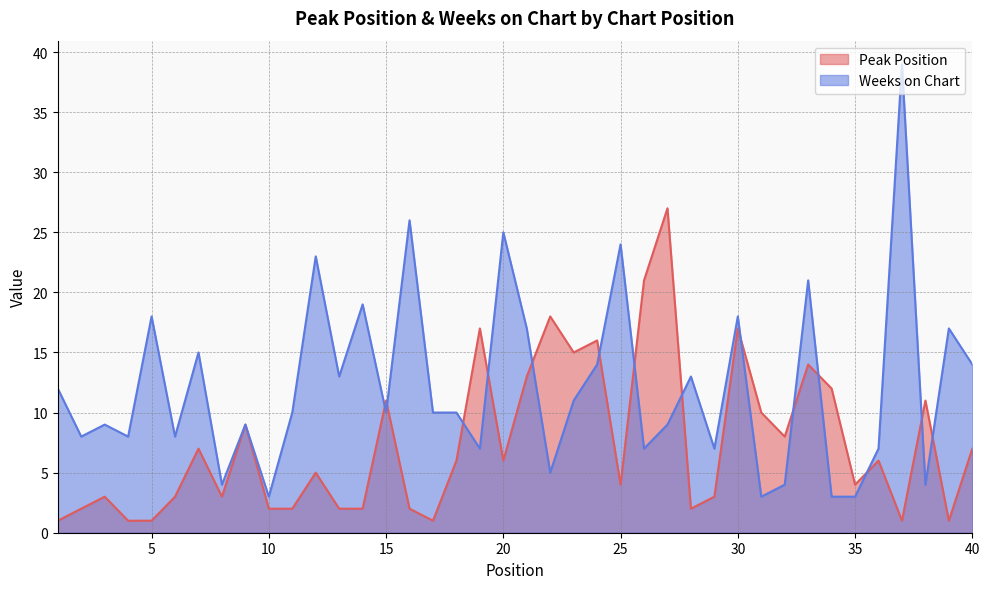

Where is the first local maximum for Weeks on Chart?

3